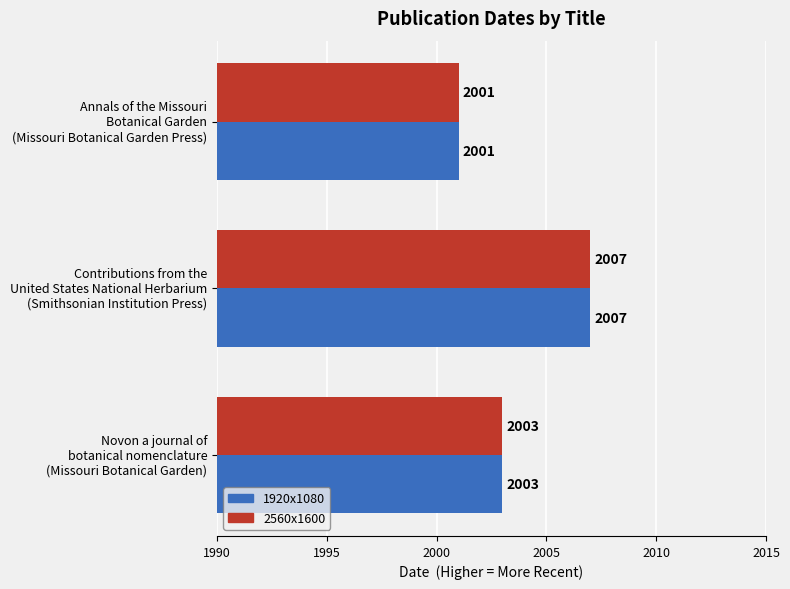

What is the highest value of the 2560x1600 series?

2007